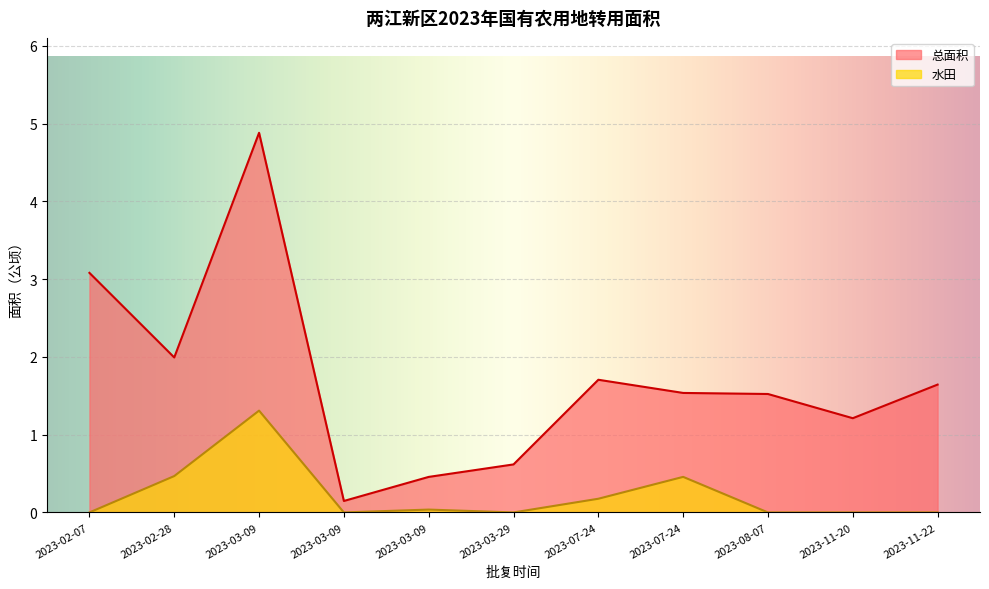

At which label does 总面积 first exceed 1?

2023-02-07